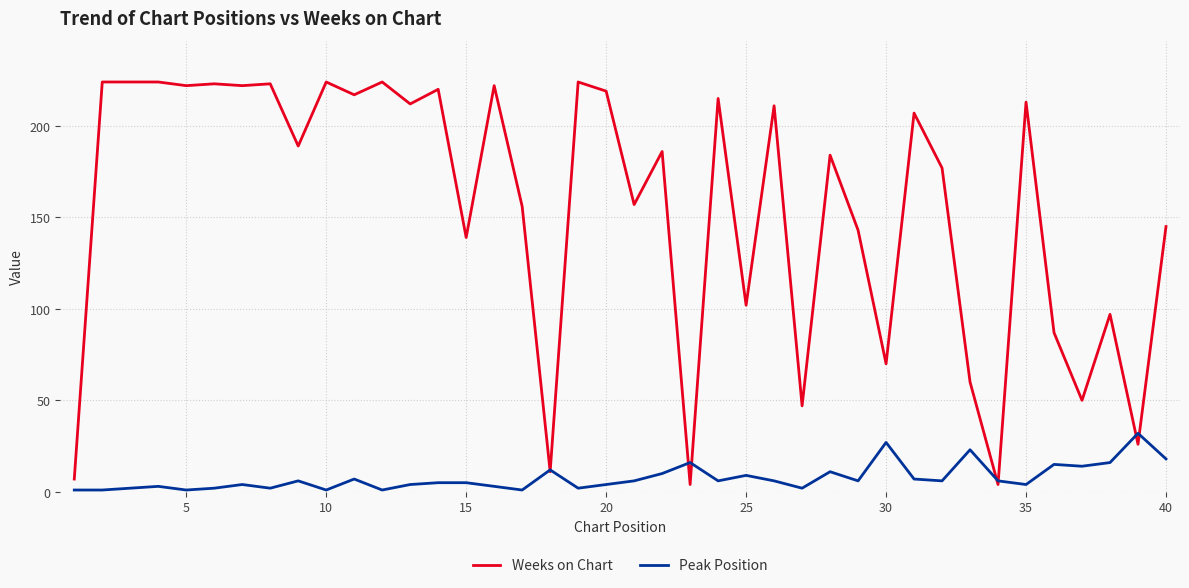

How many categories are shown in the chart?

40